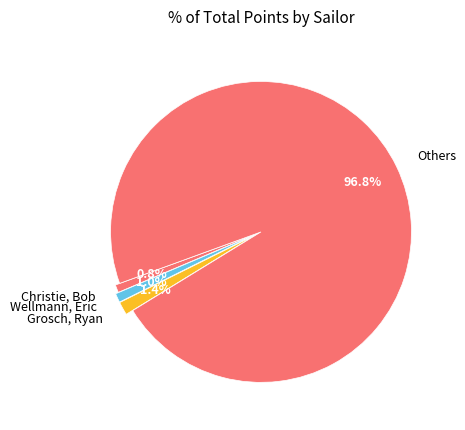

To the nearest percent, what is the difference between the largest and smallest slice percentages?

96%